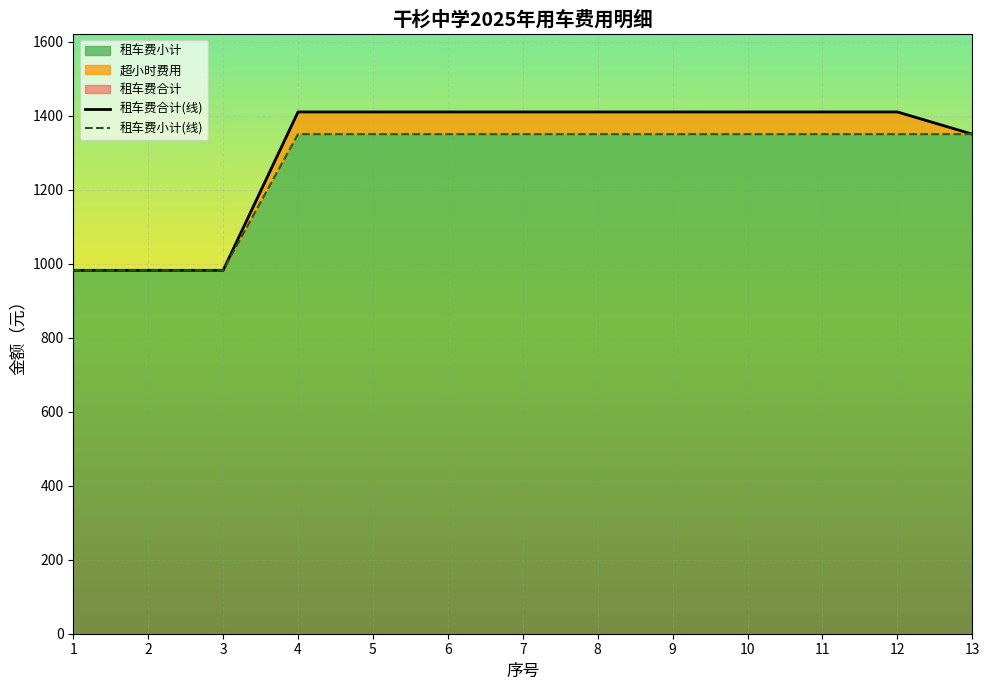

Which series has the widest spread of values?

租车费合计(线)